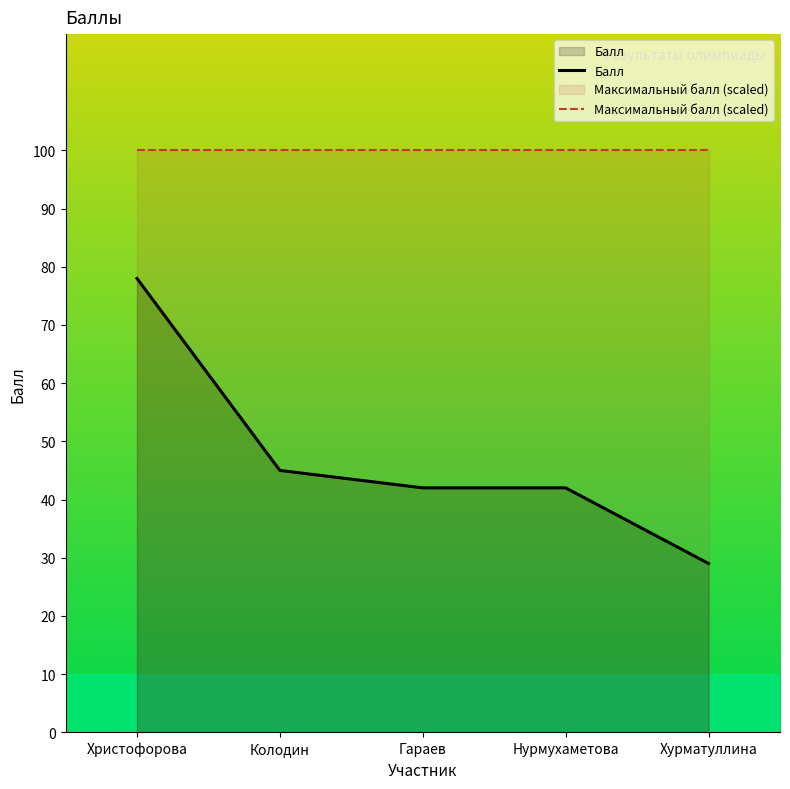

True or false: Максимальный балл (scaled) has more than 1 points higher than both neighbors.

False